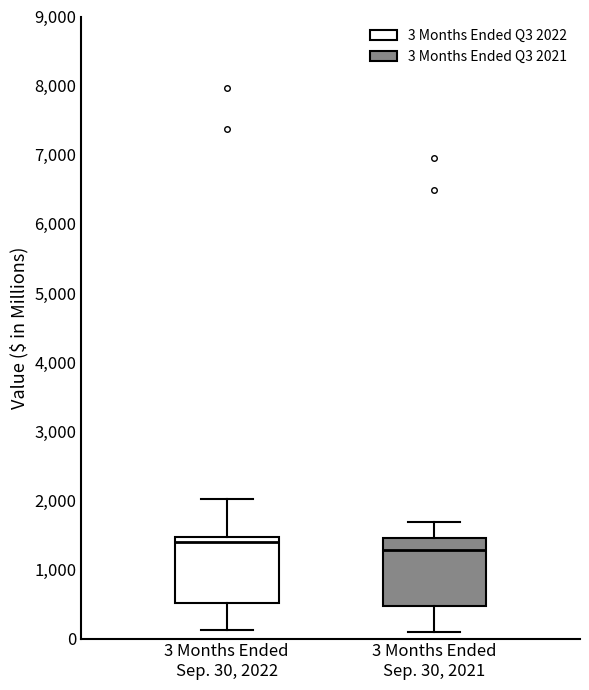

Which box has the highest median line?

3 Months Ended Sep. 30, 2022